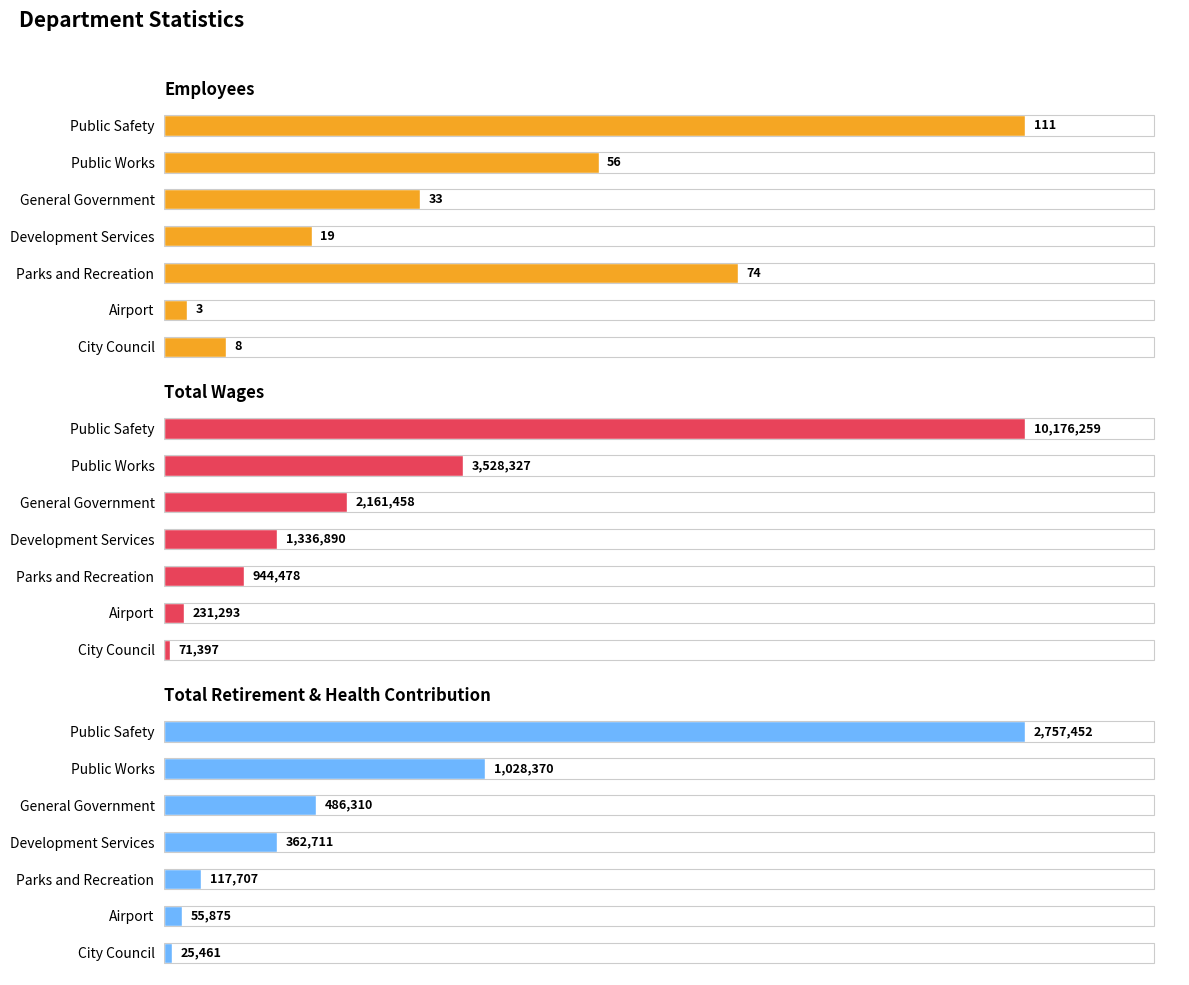

What is the average value of the Employees series?

43